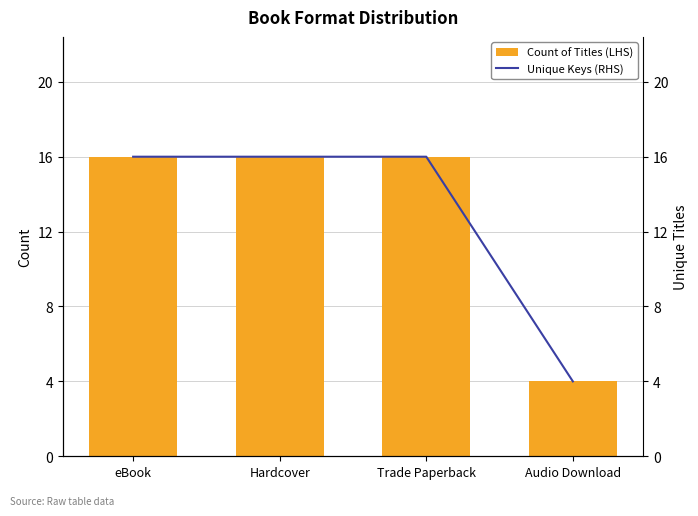

Which has a higher value, Hardcover or Trade Paperback?

Hardcover